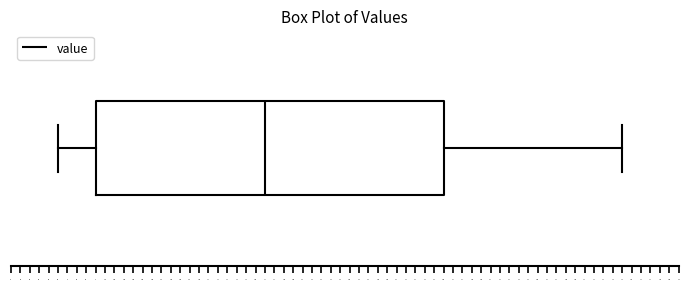

Read this box plot against the x-axis: the position of the median line, the range covered by the box, and the ends of both whiskers. The values are not printed on the chart, so give them approximately, as read against the axis.

median 11.7, box 9.9 to 13.6, whiskers 9.5 to 15.5